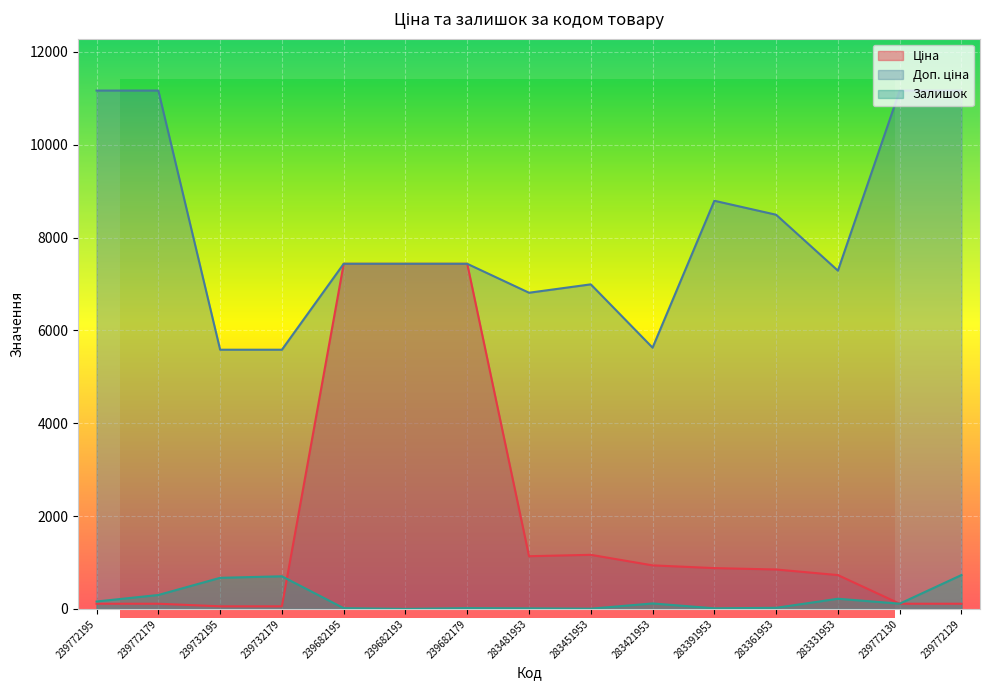

At which label does Ціна first exceed 849?

239682195